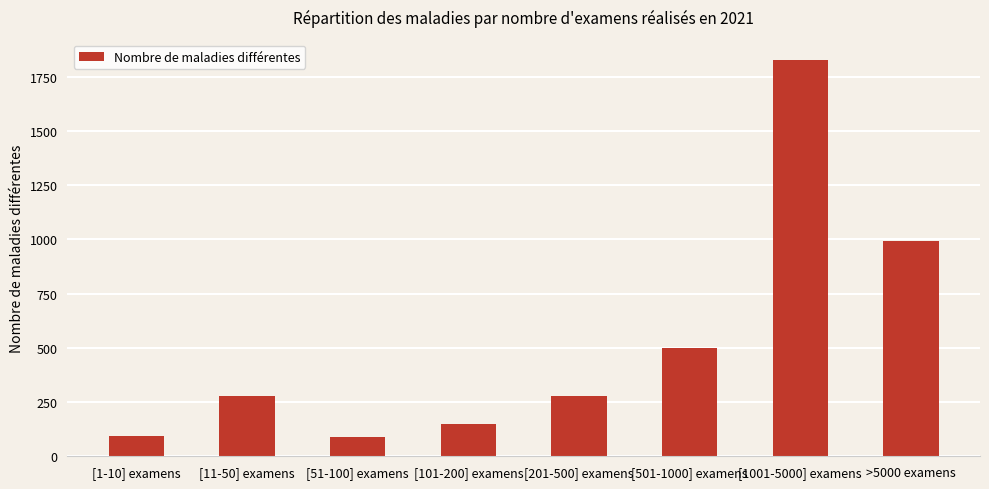

How many distinct data groups are displayed?

1